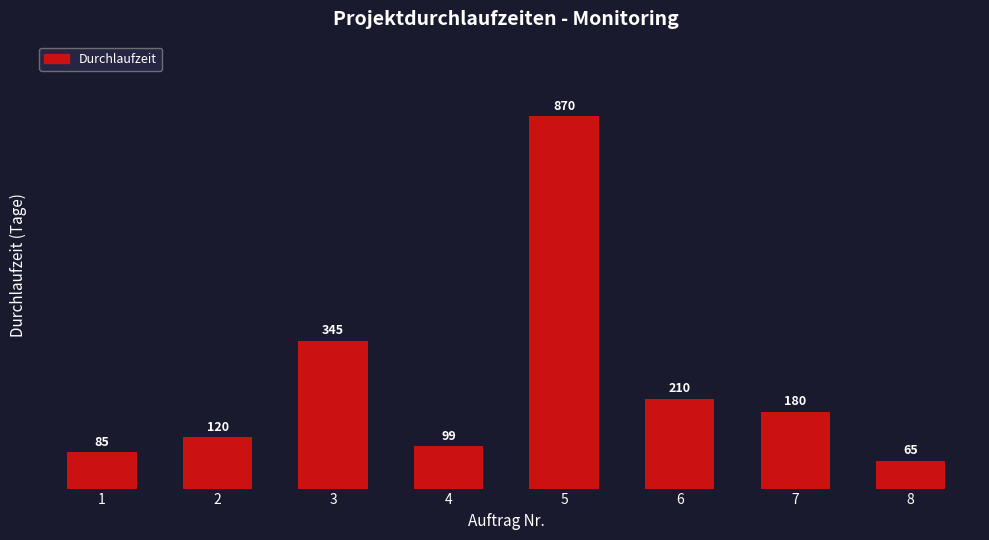

Reading left to right, list all the values displayed in this chart.

85	120	345	99	870	210	180	65